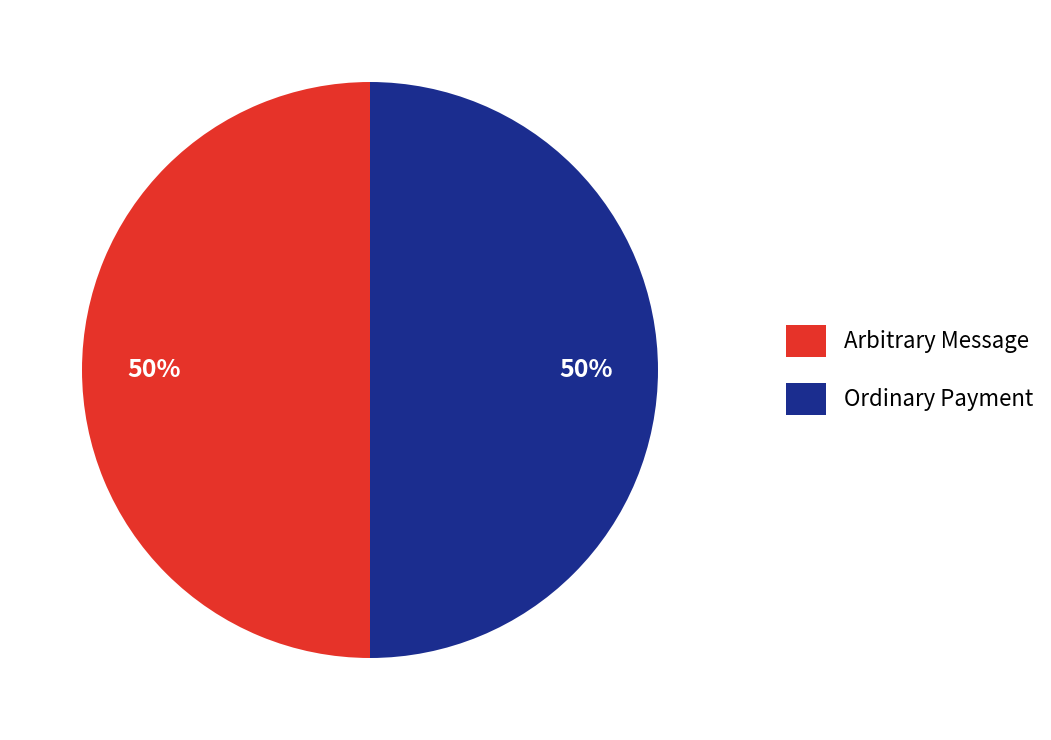

To the nearest percent, what portion does Ordinary Payment represent?

50%